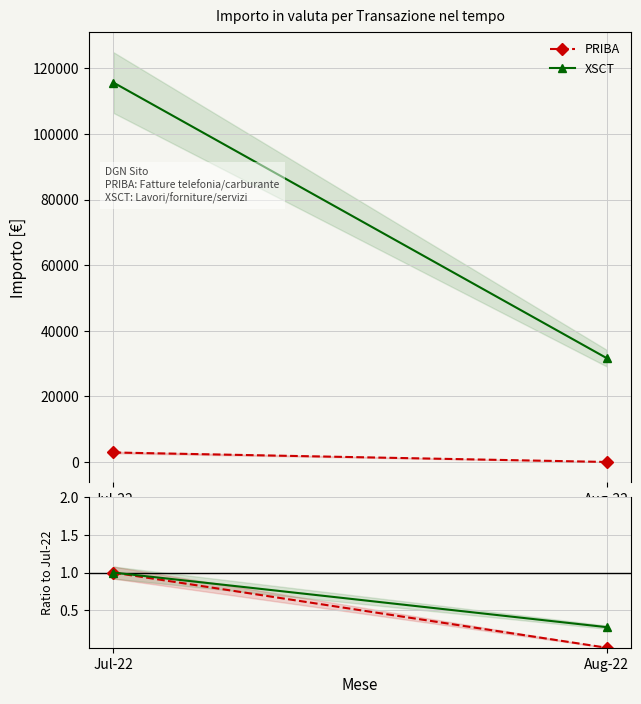

Which series has the largest total across all categories?

XSCT